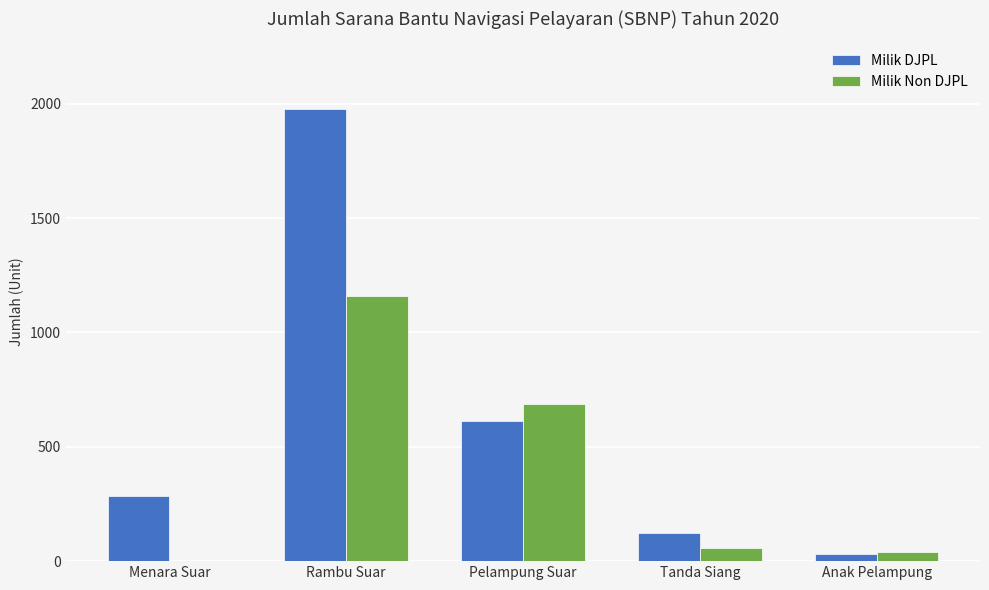

At which category is the sum across all series the highest?

Rambu Suar